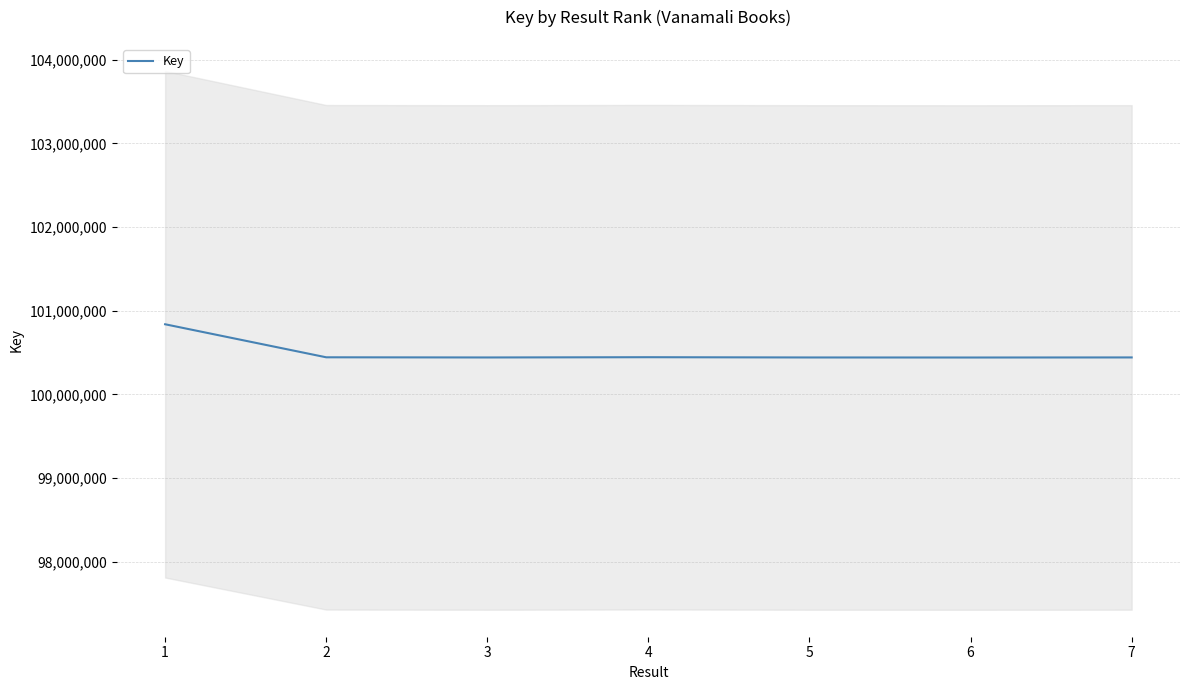

At which label is the value closest to 100640051?

4